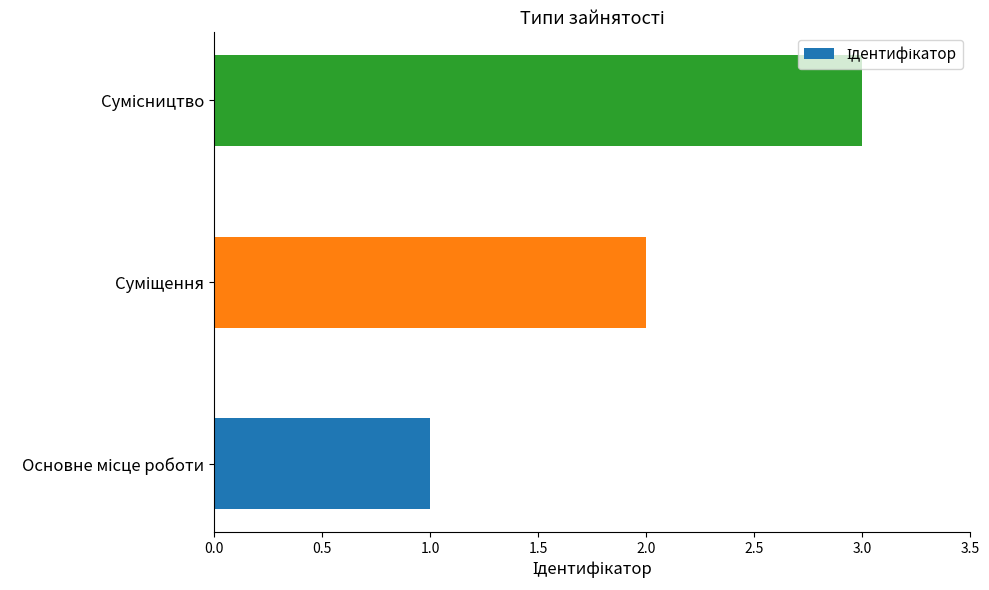

What is the sum of all values?

6